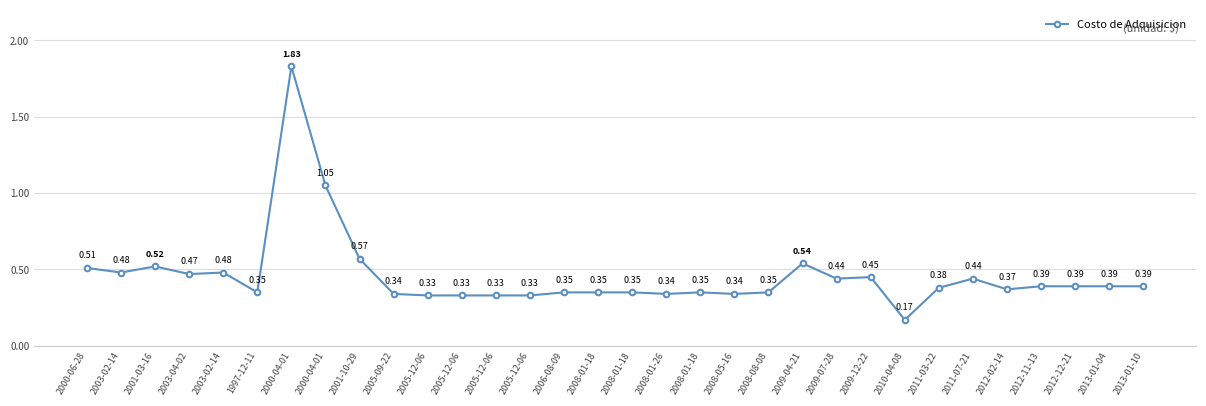

At which label is the value closest to 1?

2000-04-01